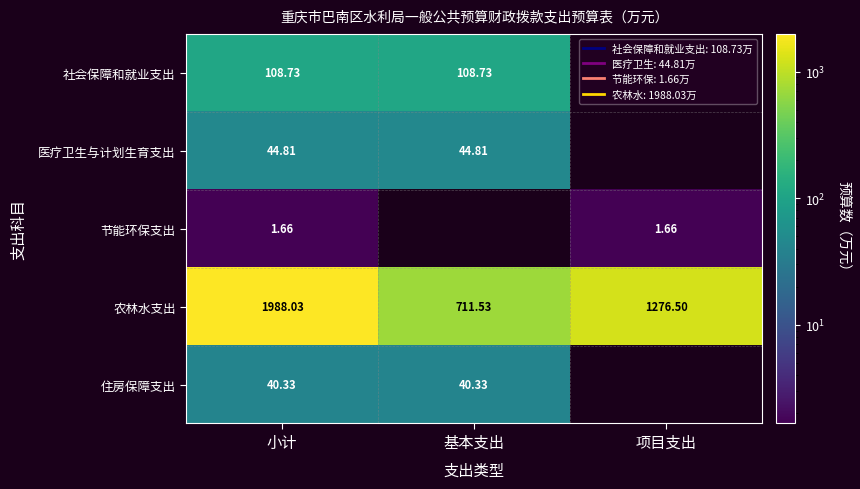

What value does the 农林水支出 series have at 小计?

1988.0